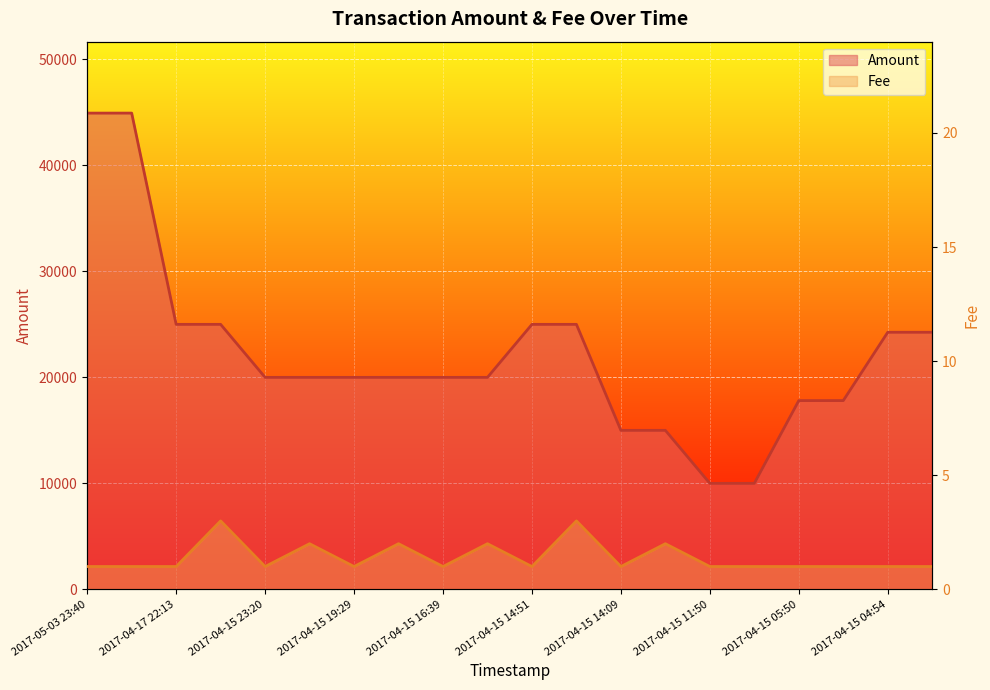

At how many categories does at least one series exceed 38541?

2